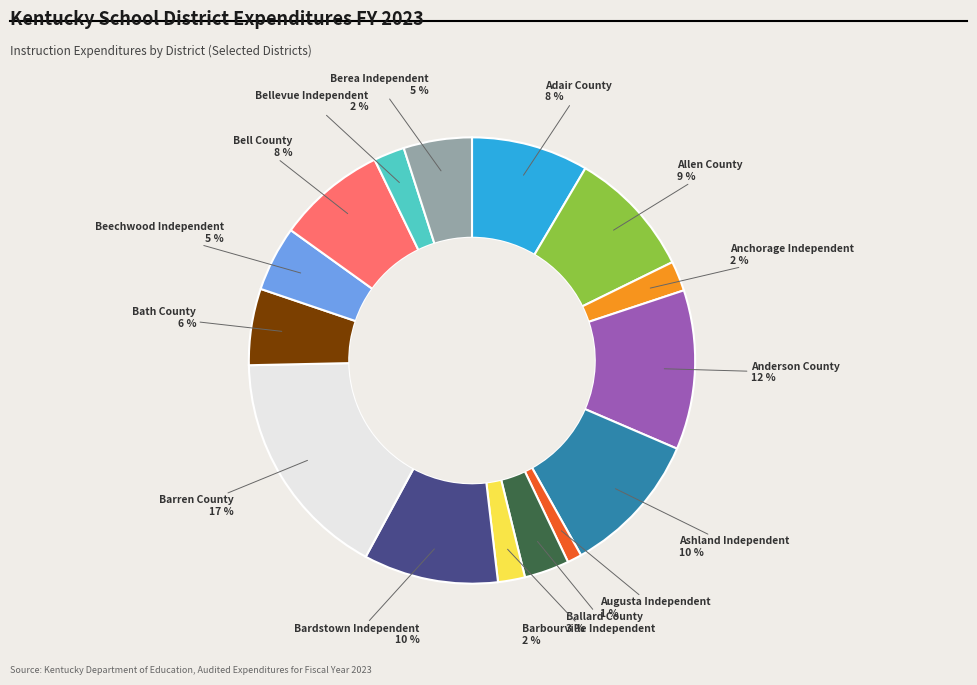

Does any single category account for the majority?

No